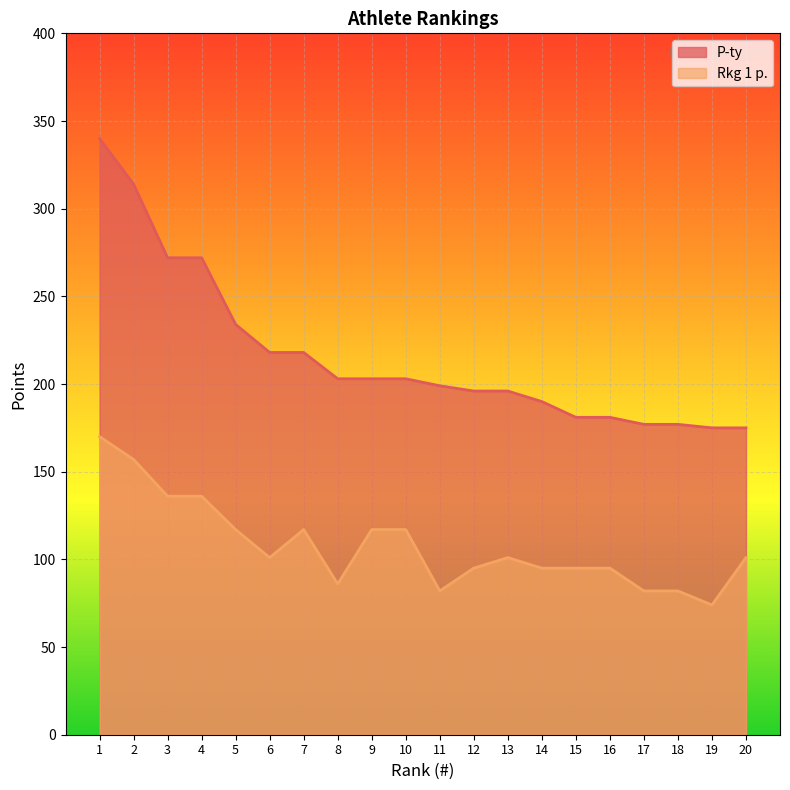

At which category does the chart reach its minimum across all series?

19